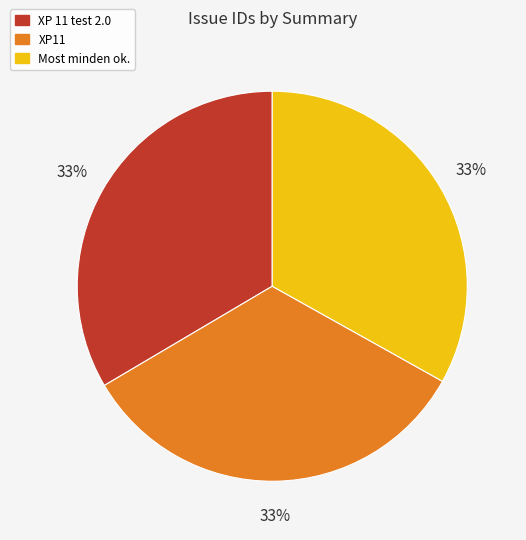

Does any single category account for the majority?

No